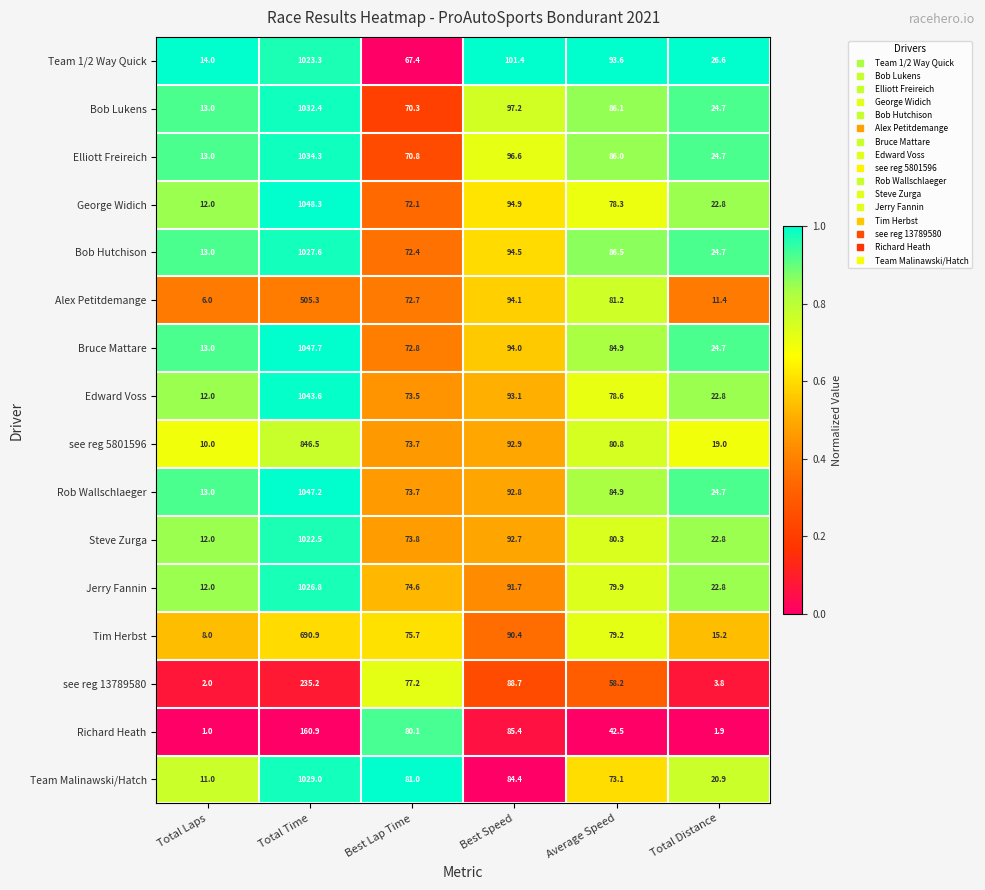

What is the sum of the George Widich values at Total Distance and Total Laps?

34.8